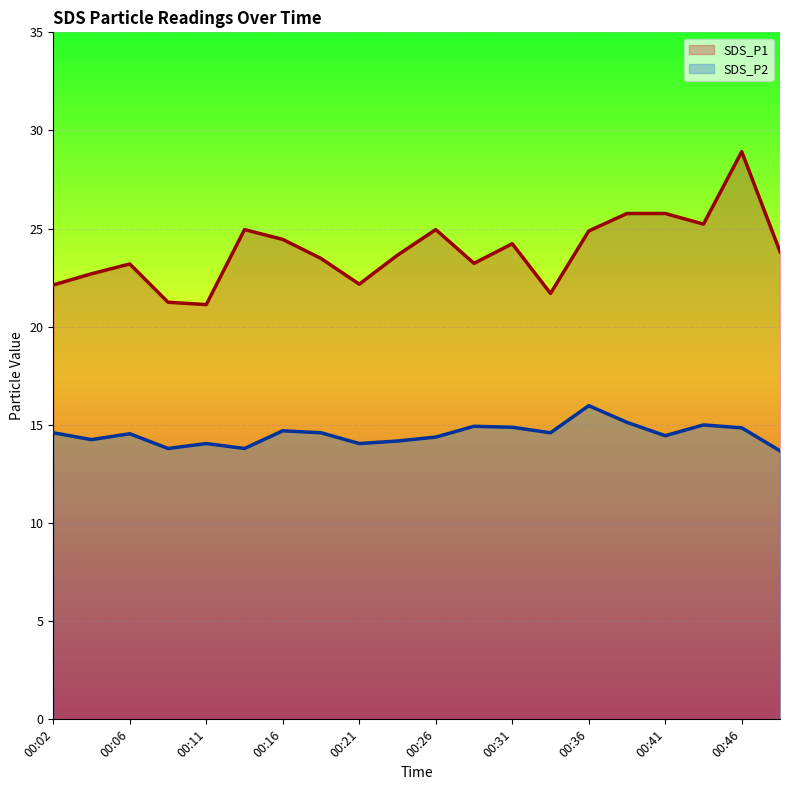

What is the spread (max minus min) of values at 00:26?

10.6